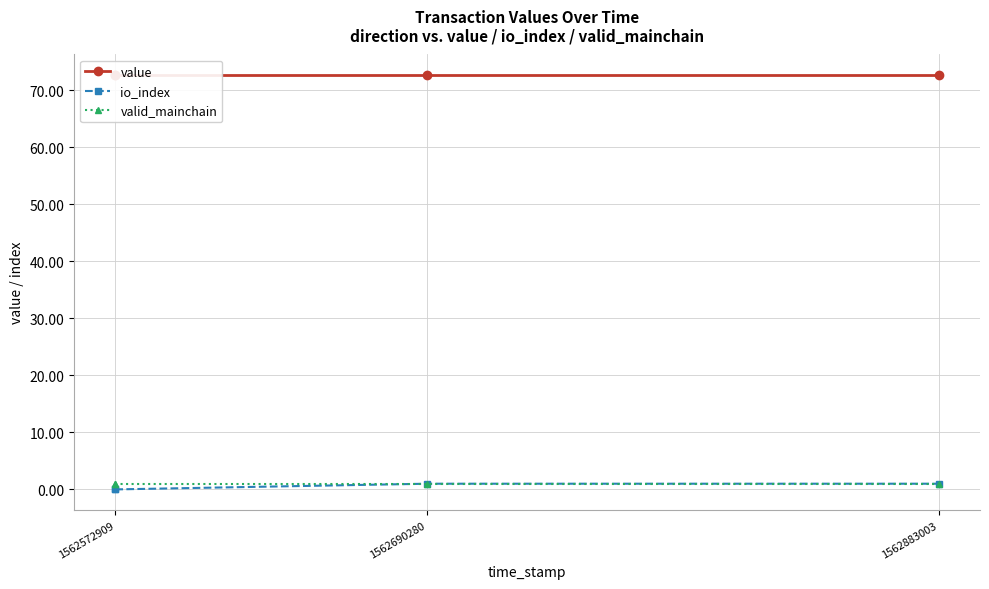

True or false: valid_mainchain and value cross at least once.

False